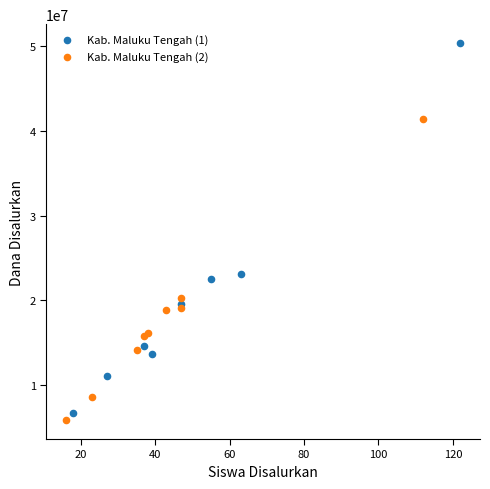

Which series reaches the maximum Y coordinate?

Kab. Maluku Tengah (1)